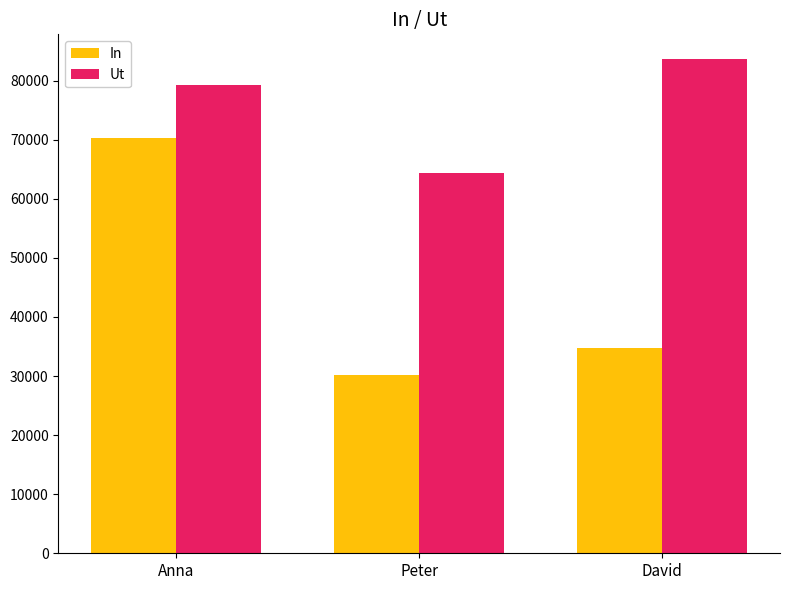

What is the lowest value of the In series?

30190